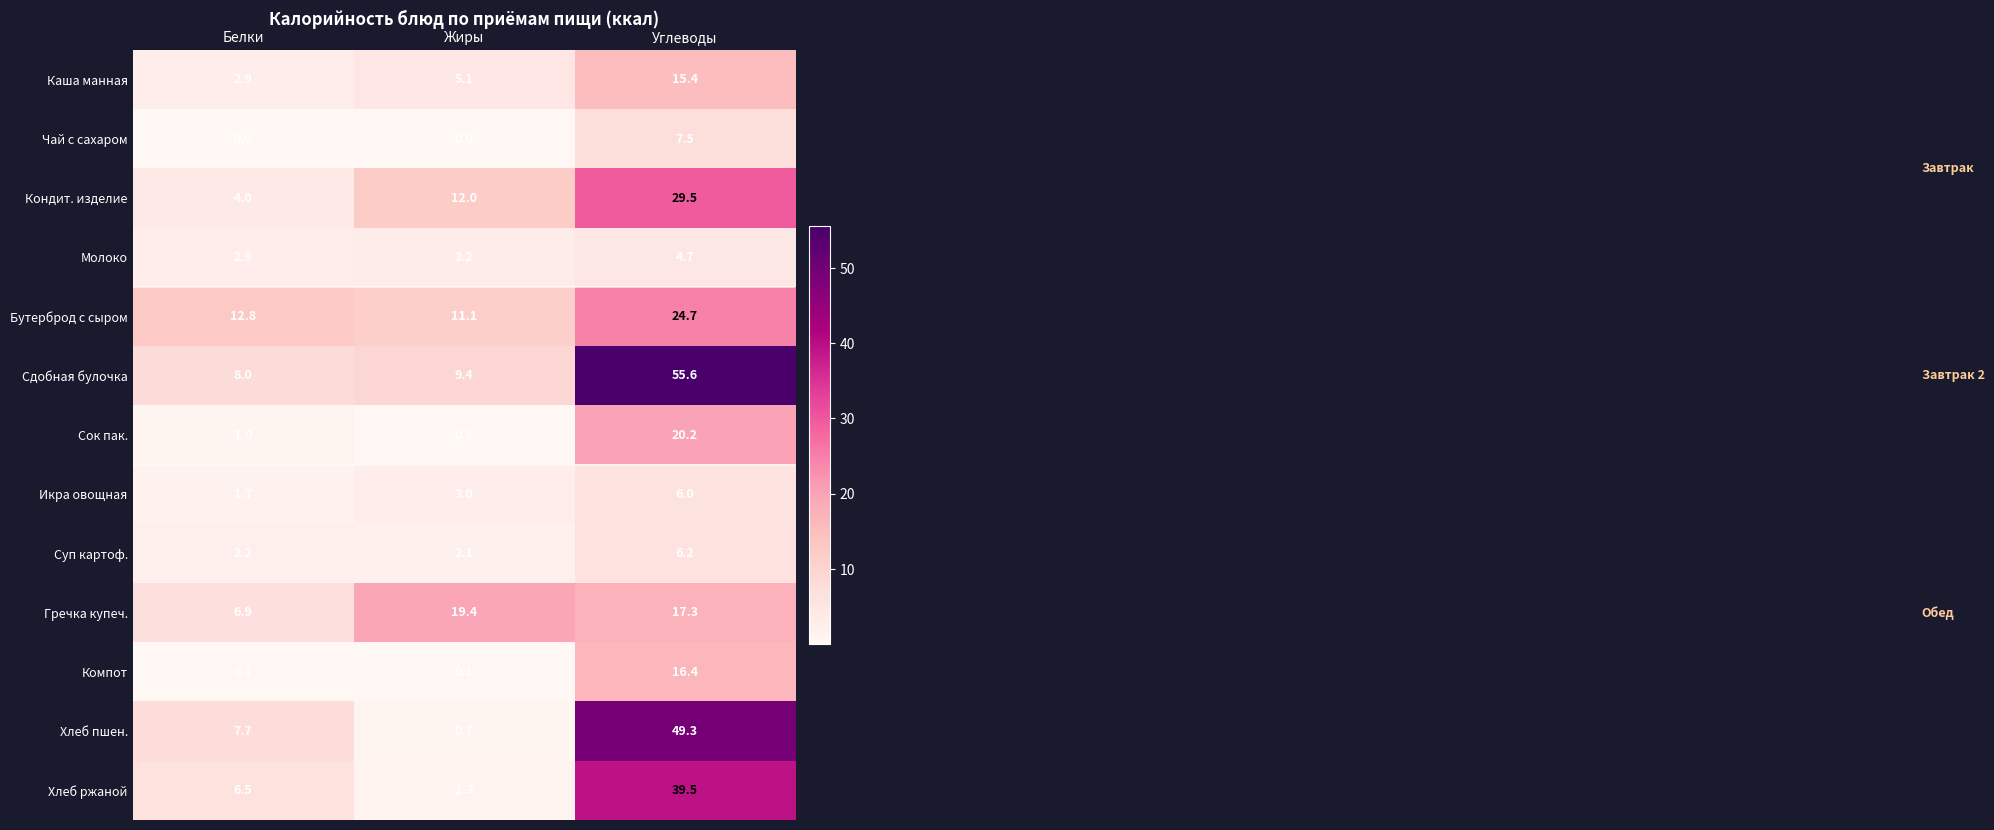

Which category has the highest value across all series?

Углеводы